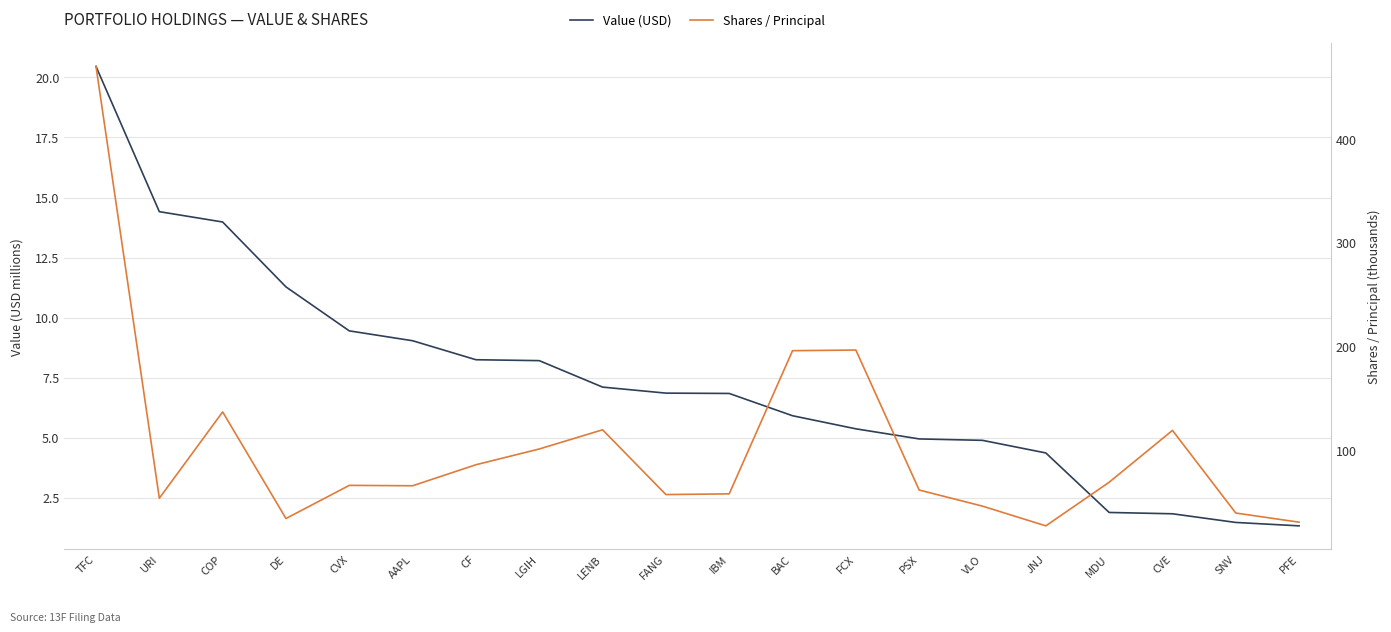

Is the value of Shares / Principal at JNJ greater than the value of Value (USD) at MDU?

Yes